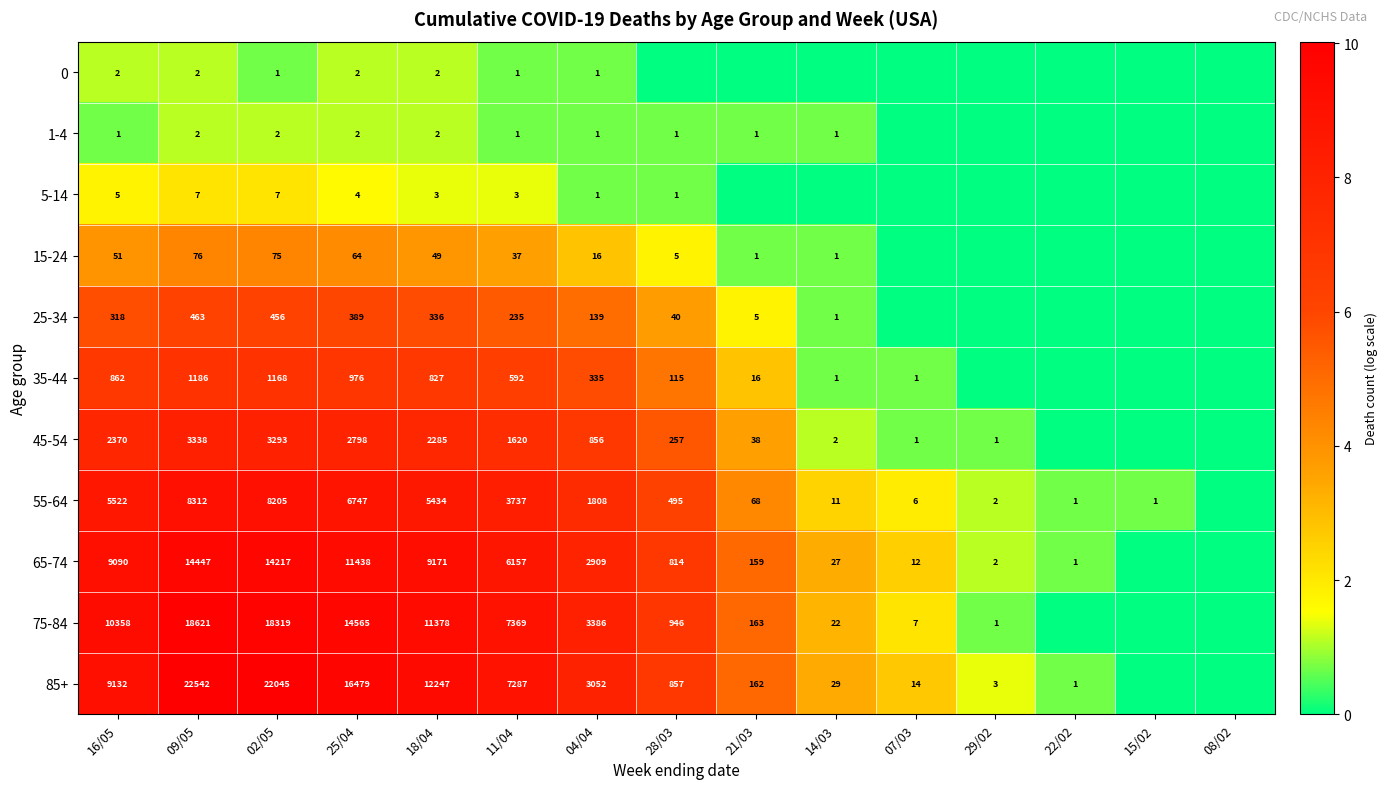

Between 25/04 and 18/04, which is larger?

25/04